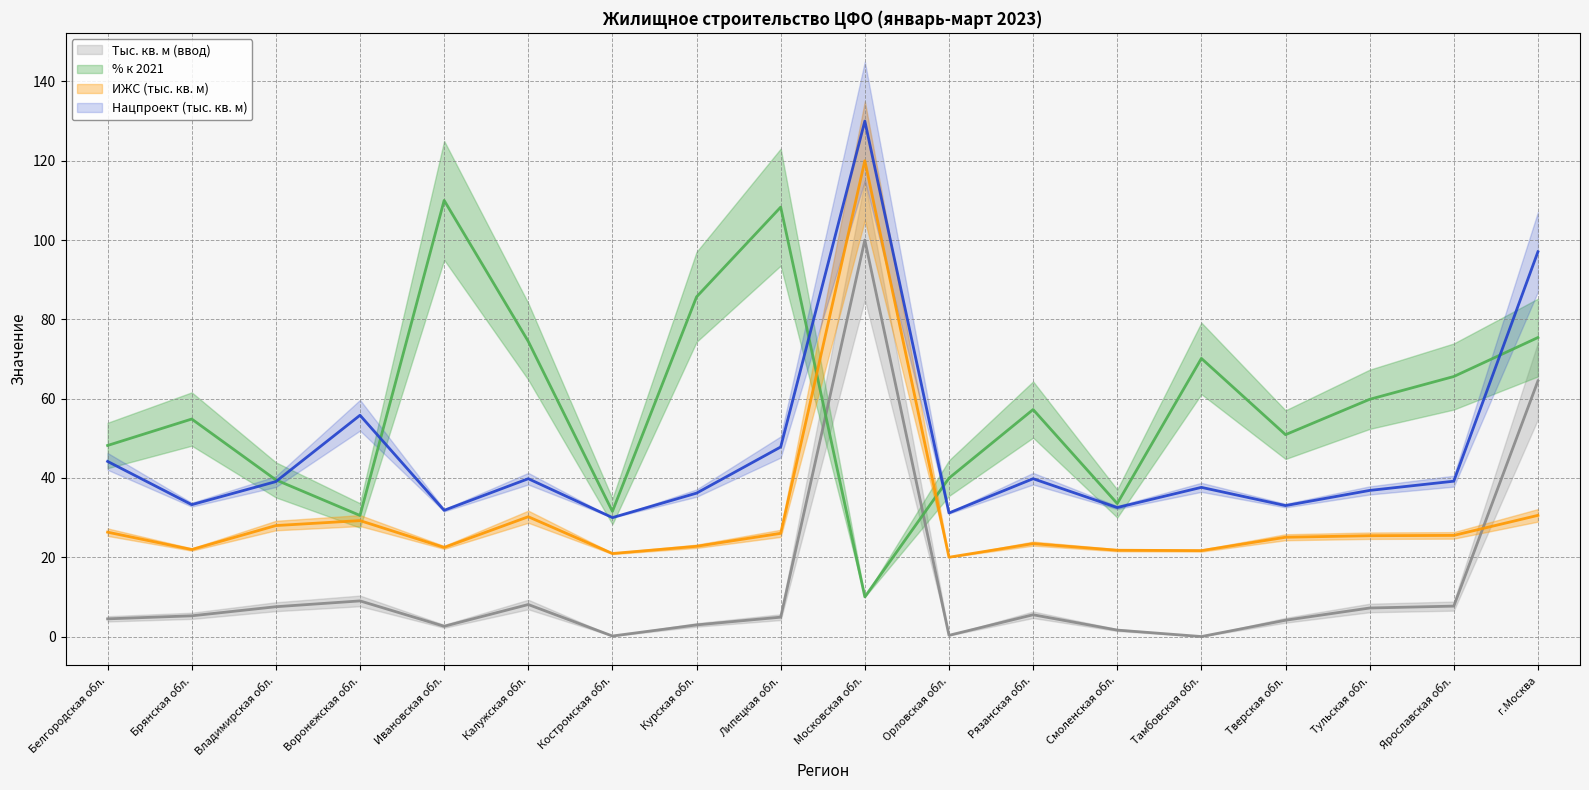

Reading right to left, transcribe all the data shown in this chart.

Тыс. кв. м (ввод): г.Москва=64.5	Ярославская обл.=7.7	Тульская обл.=7.2	Тверская обл.=4.1	Тамбовская обл.=0.0	Смоленская обл.=1.6	Рязанская обл.=5.5	Орловская обл.=0.3	Московская обл.=100.0	Липецкая обл.=4.9	Курская обл.=2.9	Костромская обл.=0.1	Калужская обл.=8.1	Ивановская обл.=2.6	Воронежская обл.=9.0	Владимирская обл.=7.5	Брянская обл.=5.2	Белгородская обл.=4.5
% к 2021: г.Москва=75.4	Ярославская обл.=65.6	Тульская обл.=59.8	Тверская обл.=50.9	Тамбовская обл.=70.1	Смоленская обл.=33.5	Рязанская обл.=57.2	Орловская обл.=39.9	Московская обл.=10.0	Липецкая обл.=108.3	Курская обл.=85.7	Костромская обл.=31.6	Калужская обл.=74.4	Ивановская обл.=110.0	Воронежская обл.=30.5	Владимирская обл.=39.5	Брянская обл.=54.9	Белгородская обл.=48.2
ИЖС (тыс. кв. м): г.Москва=30.6	Ярославская обл.=25.5	Тульская обл.=25.4	Тверская обл.=25.0	Тамбовская обл.=21.7	Смоленская обл.=21.8	Рязанская обл.=23.4	Орловская обл.=20.0	Московская обл.=120.0	Липецкая обл.=26.0	Курская обл.=22.8	Костромская обл.=20.9	Калужская обл.=30.2	Ивановская обл.=22.5	Воронежская обл.=29.2	Владимирская обл.=28.0	Брянская обл.=21.9	Белгородская обл.=26.3
Нацпроект (тыс. кв. м): г.Москва=97.0	Ярославская обл.=39.2	Тульская обл.=36.9	Тверская обл.=33.0	Тамбовская обл.=37.6	Смоленская обл.=32.5	Рязанская обл.=39.8	Орловская обл.=31.2	Московская обл.=130.0	Липецкая обл.=47.8	Курская обл.=36.2	Костромская обл.=30.0	Калужская обл.=39.8	Ивановская обл.=31.8	Воронежская обл.=55.8	Владимирская обл.=39.1	Брянская обл.=33.3	Белгородская обл.=44.2